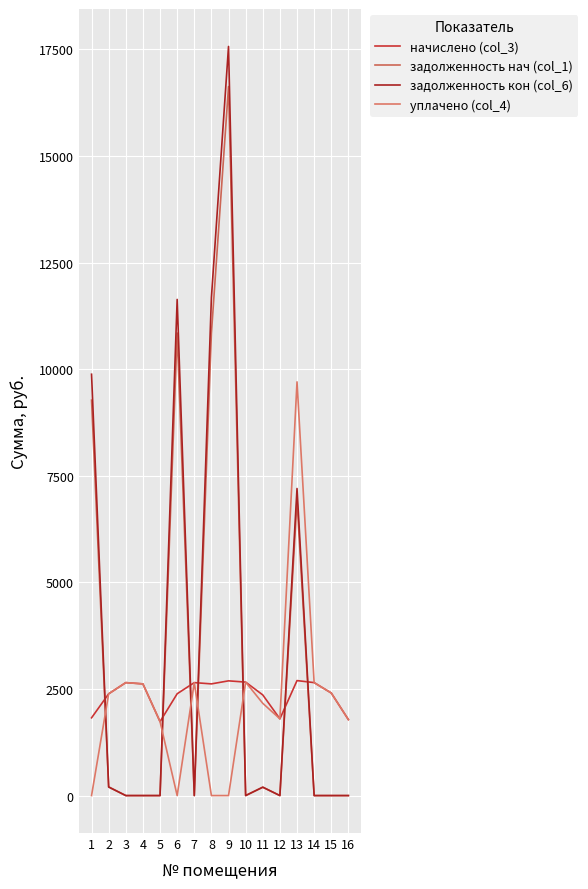

How many lines are shown in the chart?

4